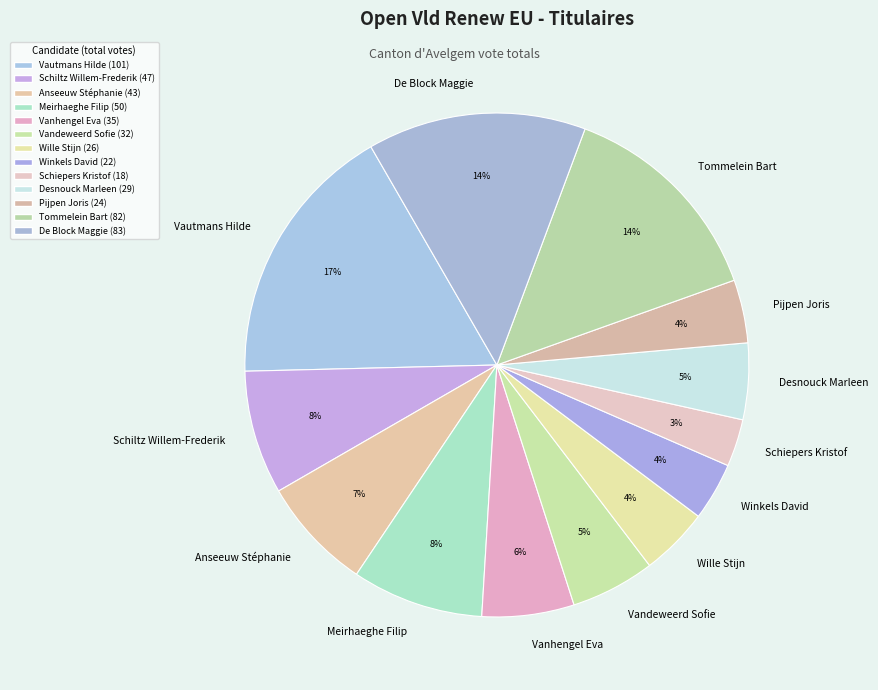

What is the largest slice in the pie chart?

Vautmans Hilde